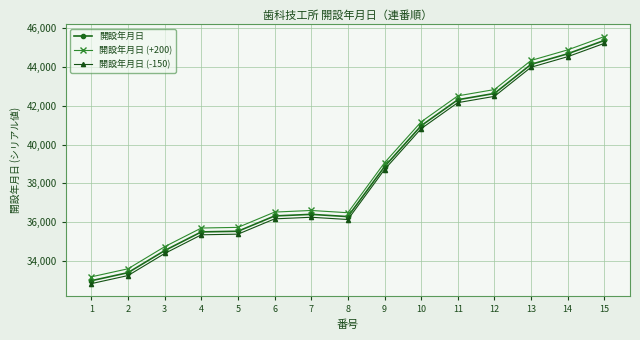

What are all the series names shown in the legend?

開設年月日, 開設年月日 (+200), 開設年月日 (-150)